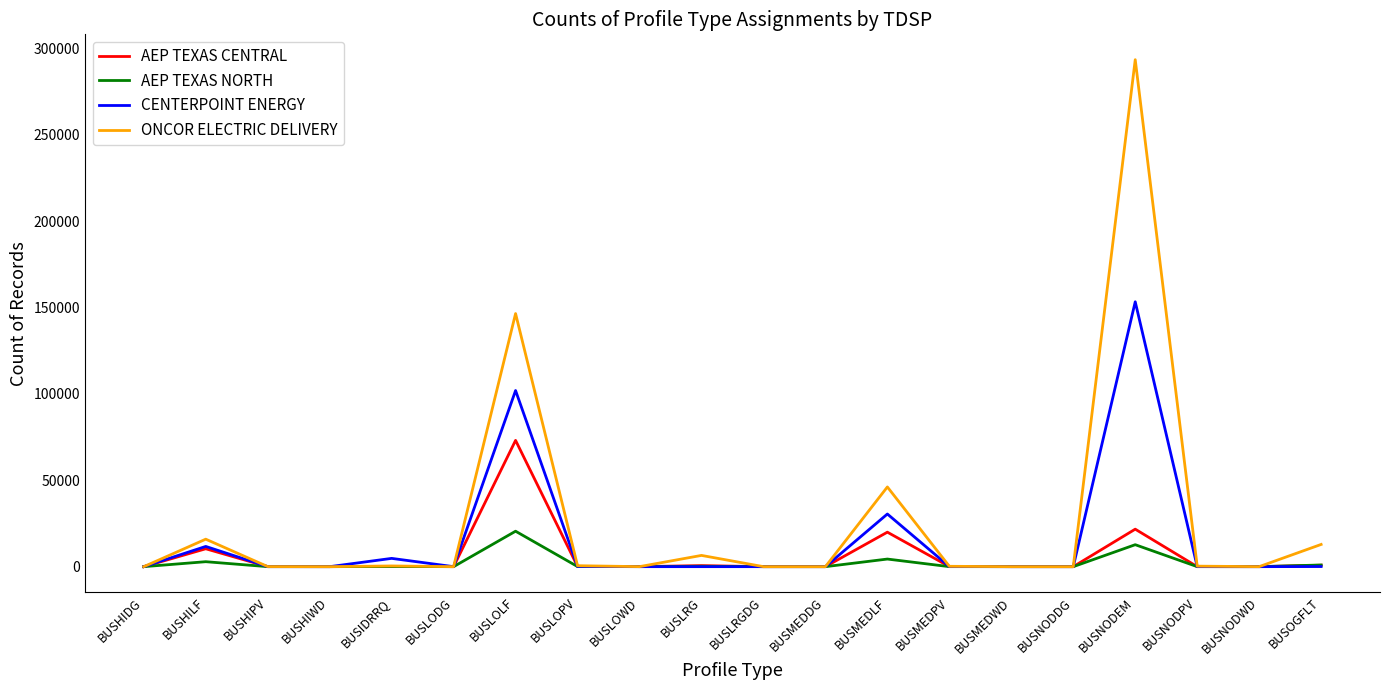

What is the total value across all series at BUSNODEM?

481436